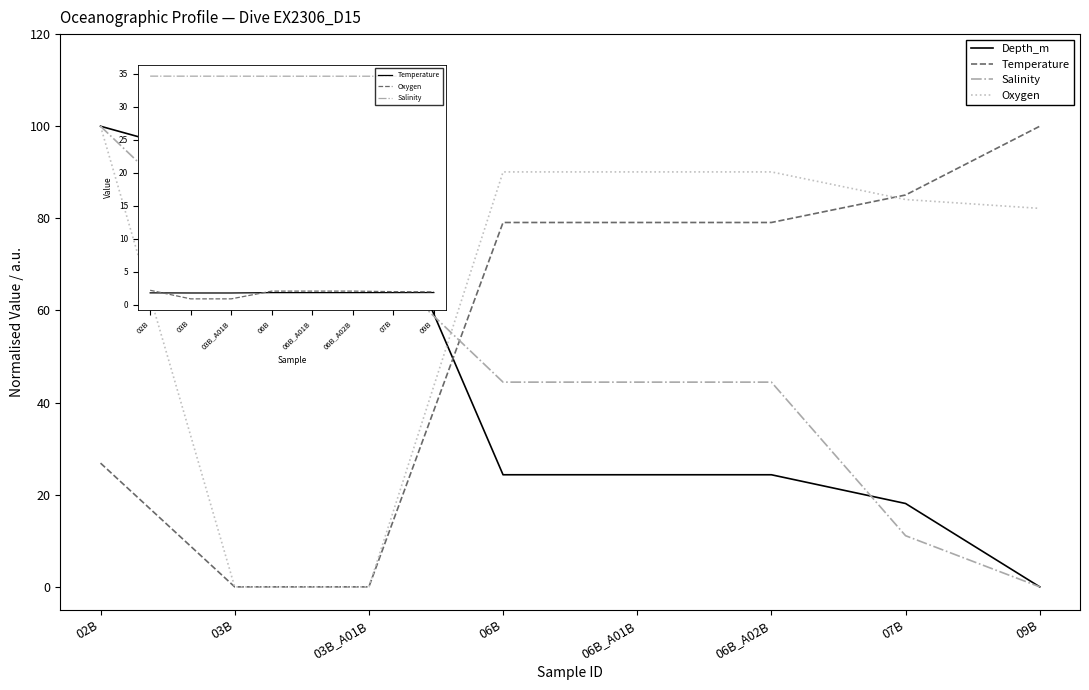

The value of Salinity at 07B is 14.5. True or false?

False